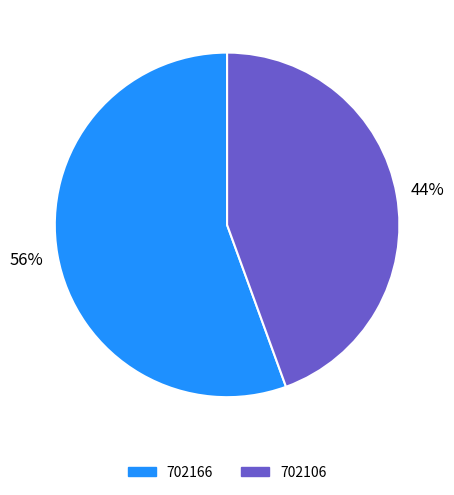

True or false: 702166 accounts for 44% of the total.

False